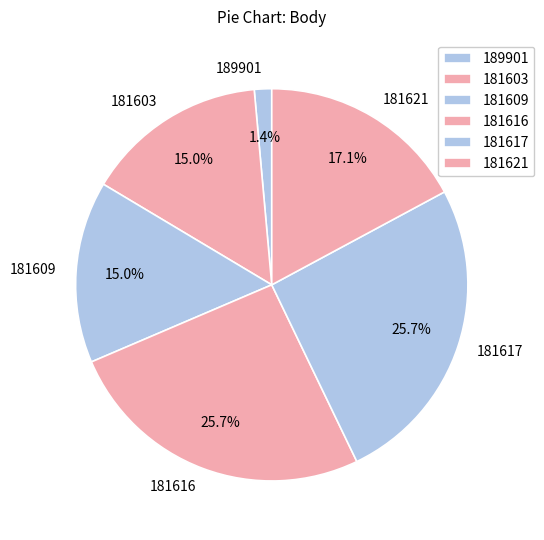

Is there a majority slice in this chart?

No